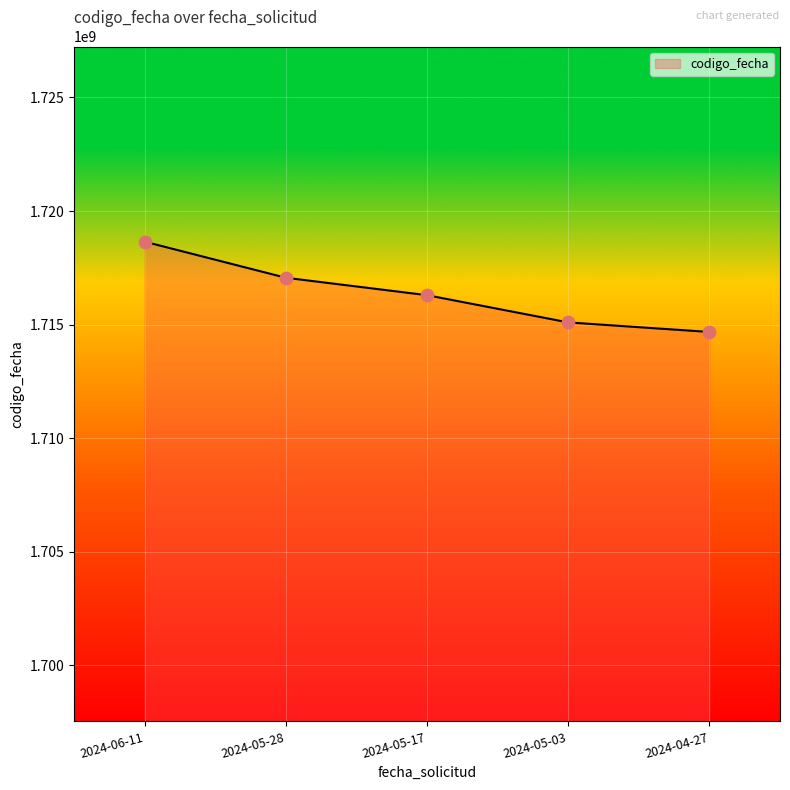

What is the change in value from 2024-06-11 to 2024-05-28?

-1588750